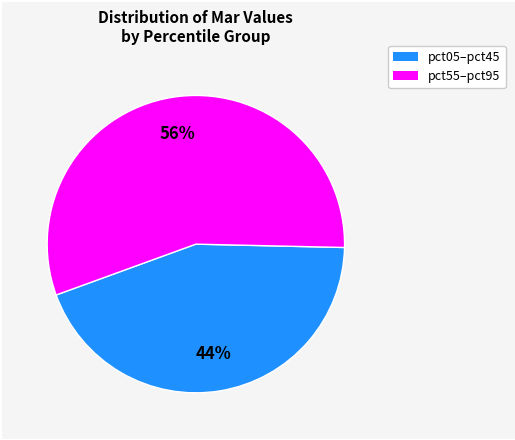

To the nearest percent, what is the average slice percentage?

50%